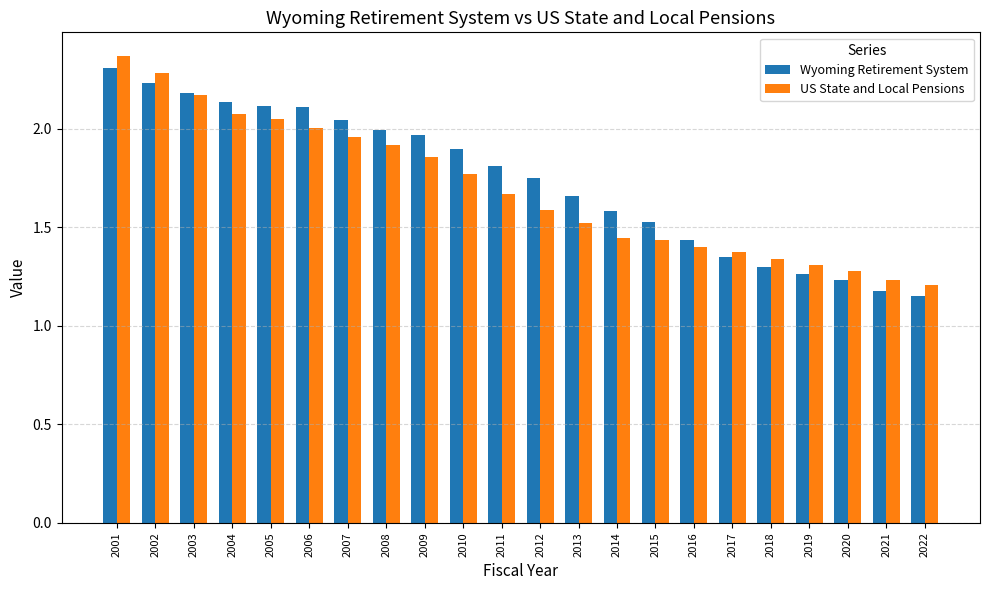

What is the total value across all series at 2012?

3.3